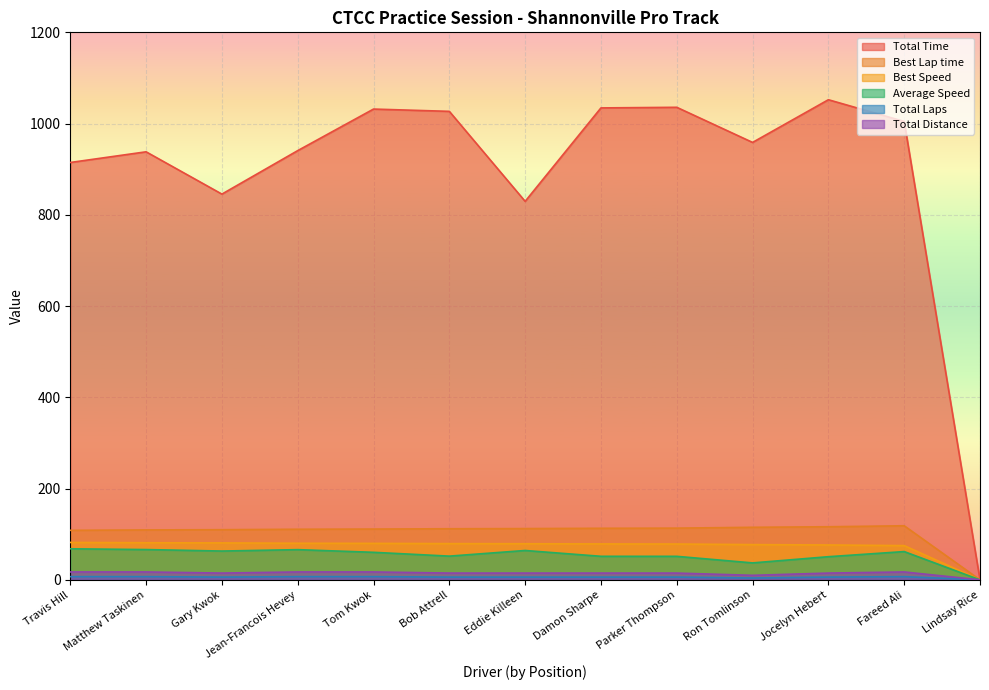

Which series has the largest range (max minus min)?

Total Time